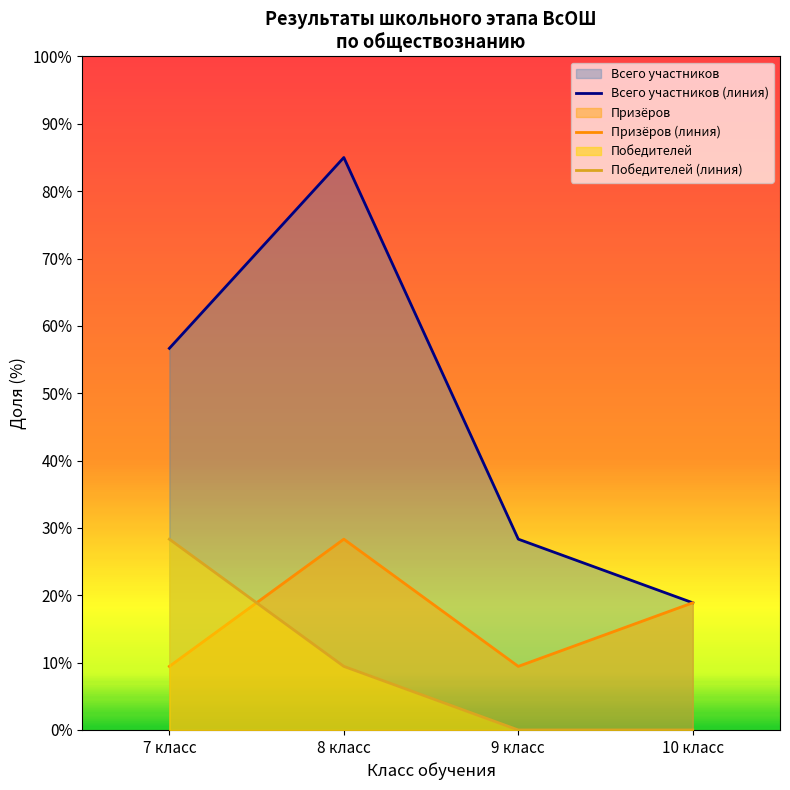

True or false: Победителей (линия) and Всего участников (линия) intersect in this chart.

False